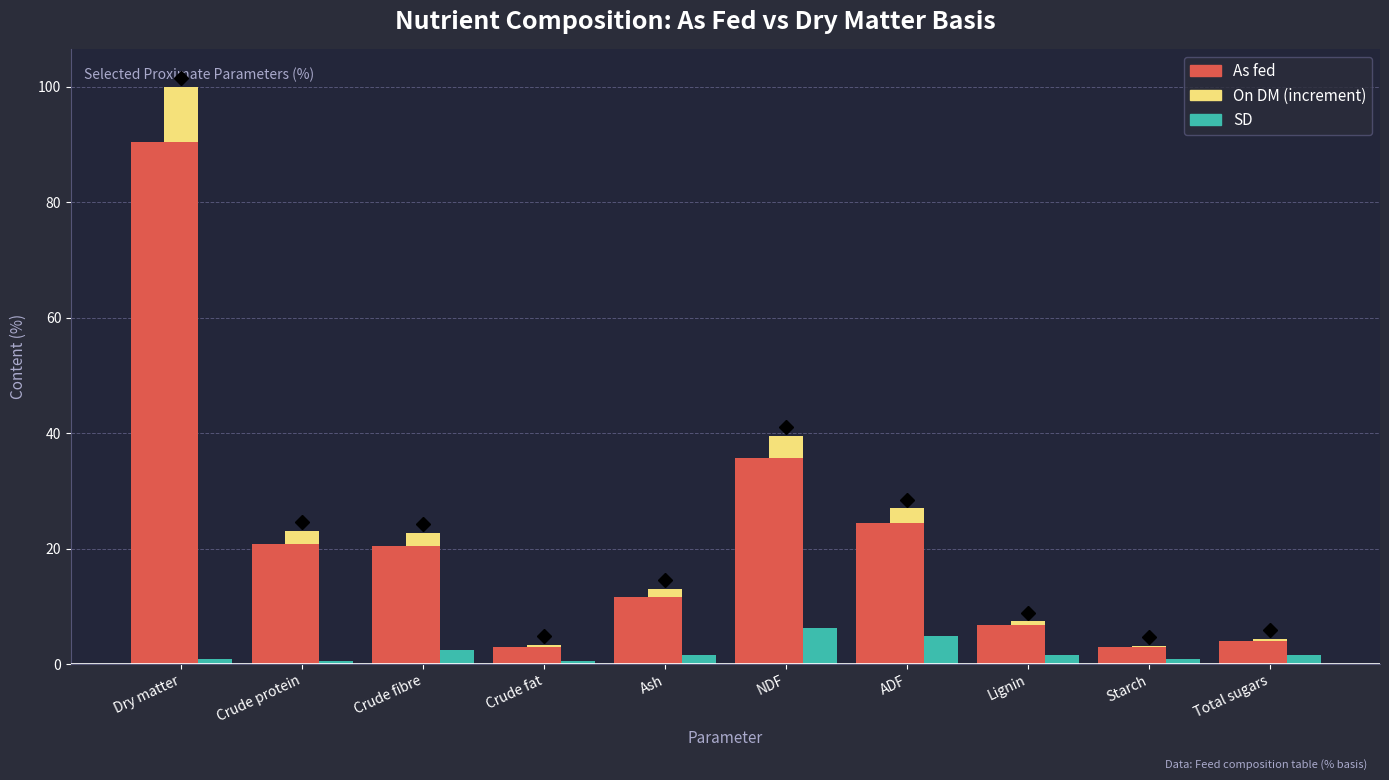

Between Crude protein and NDF, which series saw the biggest shift?

As fed